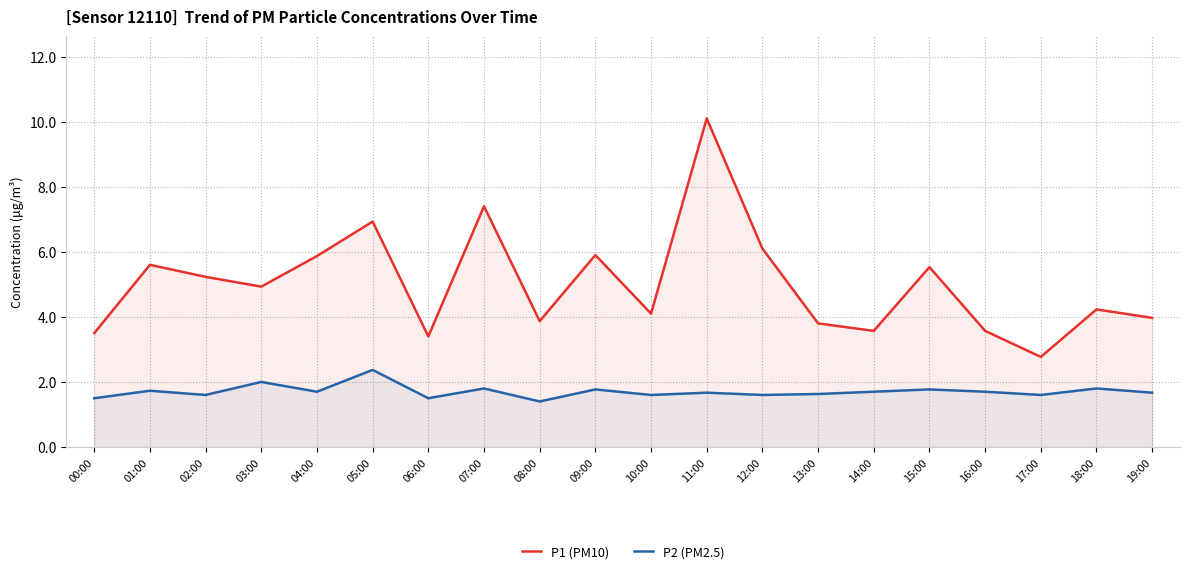

True or false: P1 (PM10) has a value of 4.0 at 19:00.

True